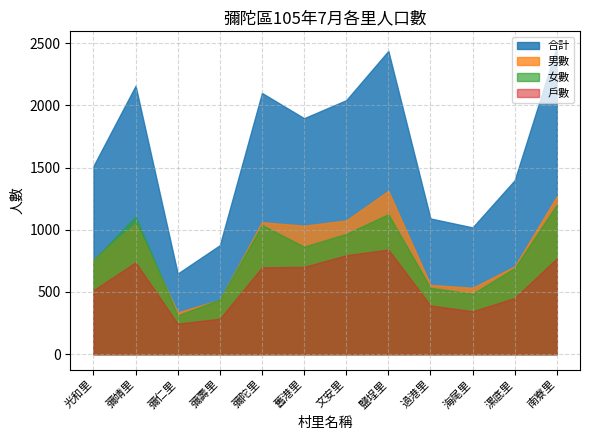

What are all the series names shown in the legend?

合計, 男數, 女數, 戶數